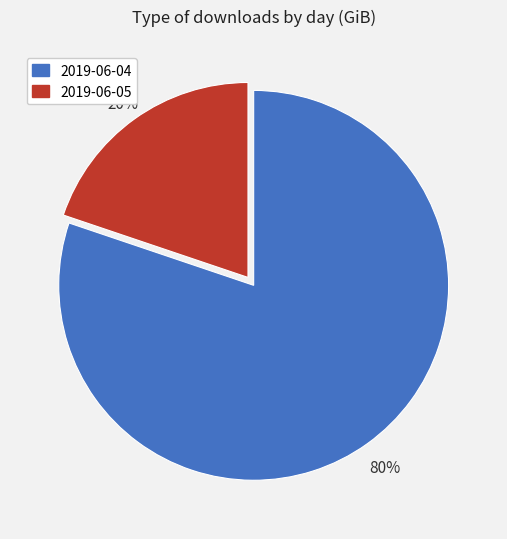

To the nearest percent, what is the difference between the 2019-06-05 and 2019-06-04 slice percentages?

60%